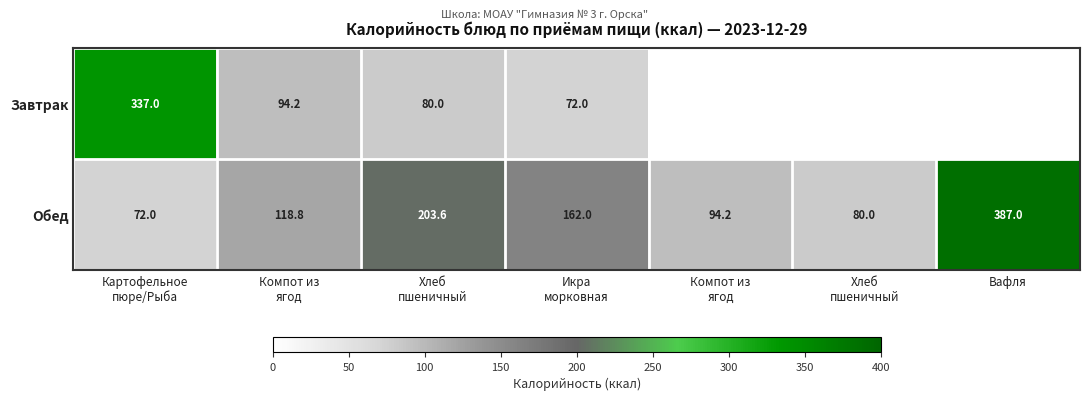

Which has a higher value, Картофельное
пюре/Рыба or Компот из
ягод?

Картофельное
пюре/Рыба